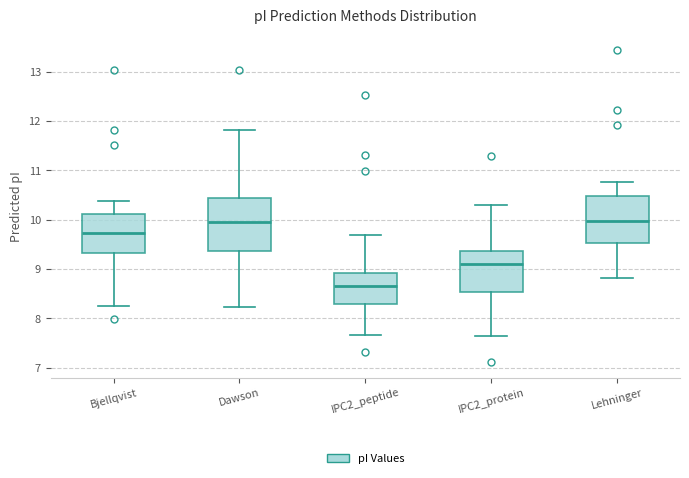

Reading left to right, transcribe this box plot: for each box, give where its median line is, the range the box spans, and where its two whiskers end, as read against the y-axis. The values are not printed on the chart, so give them approximately, as read against the axis.

Bjellqvist: median 9.7, box 9.3 to 10.1, whiskers 8.2 to 10.4
Dawson: median 9.9, box 9.4 to 10.4, whiskers 8.2 to 11.8
IPC2_peptide: median 8.7, box 8.3 to 8.9, whiskers 7.7 to 9.7
IPC2_protein: median 9.1, box 8.5 to 9.4, whiskers 7.6 to 10.3
Lehninger: median 10.0, box 9.5 to 10.5, whiskers 8.8 to 10.8